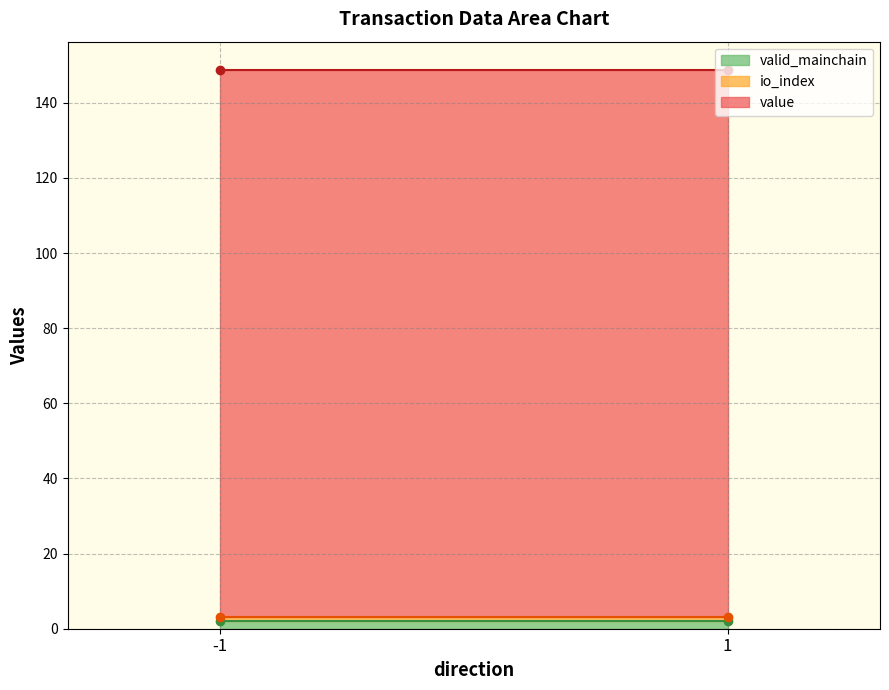

Where is value nearest to the value 72?

-1